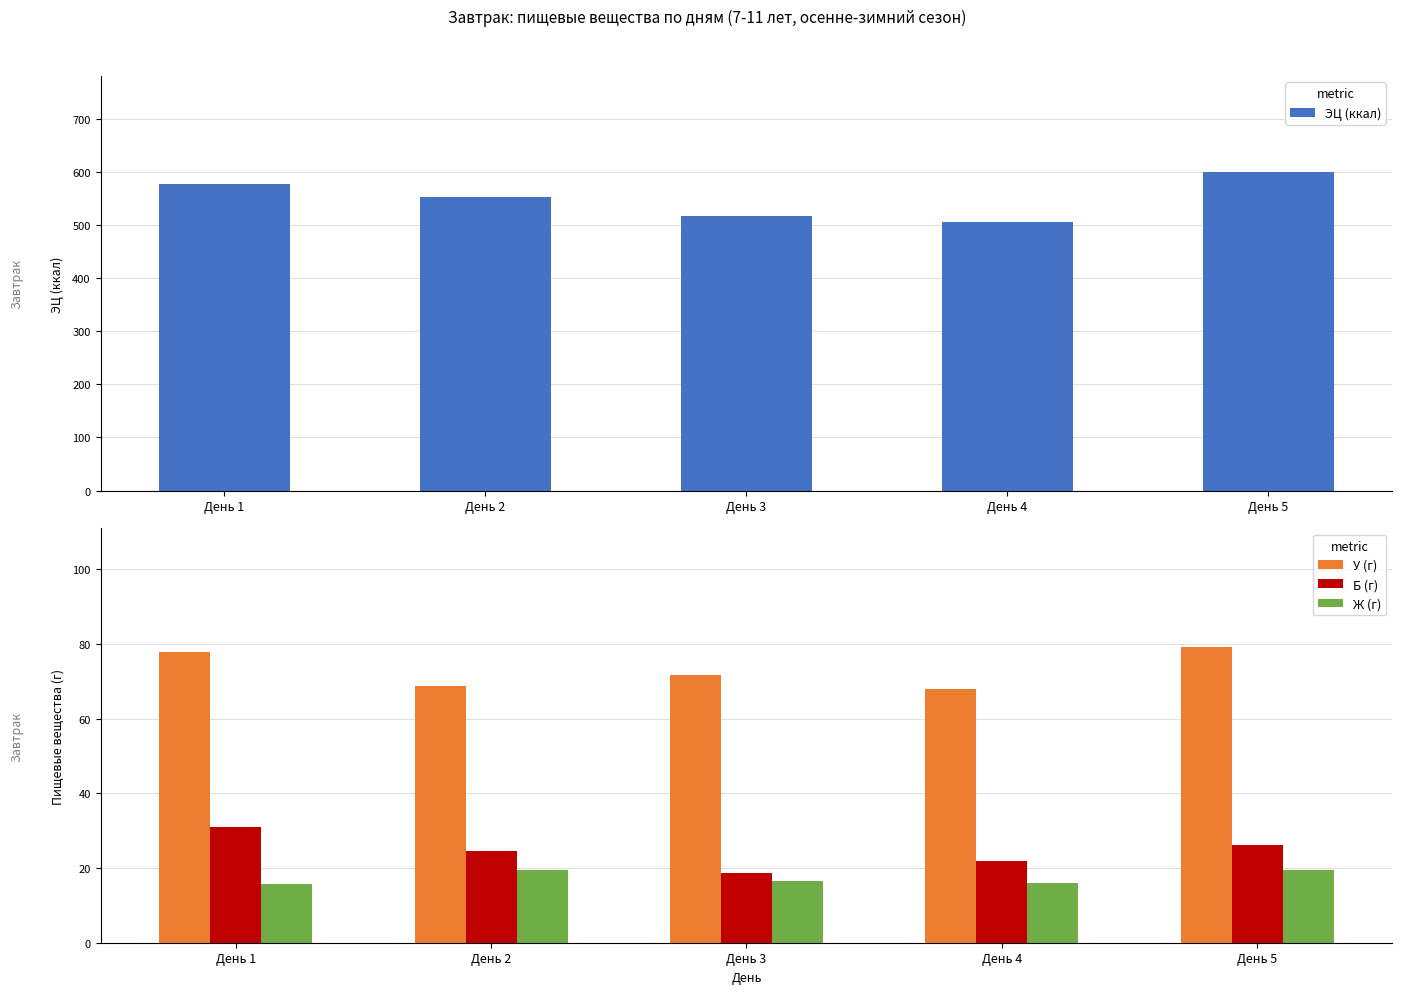

Which has a higher value, День 4 or День 1?

День 1